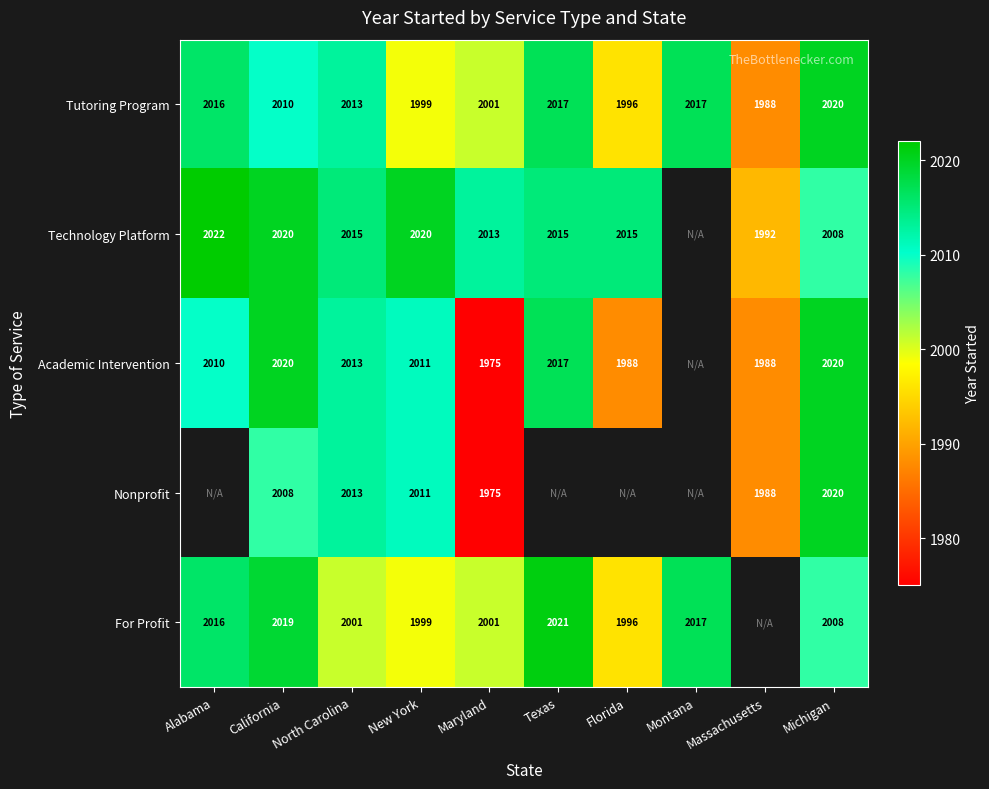

What is the lowest value of the Tutoring Program series?

1988